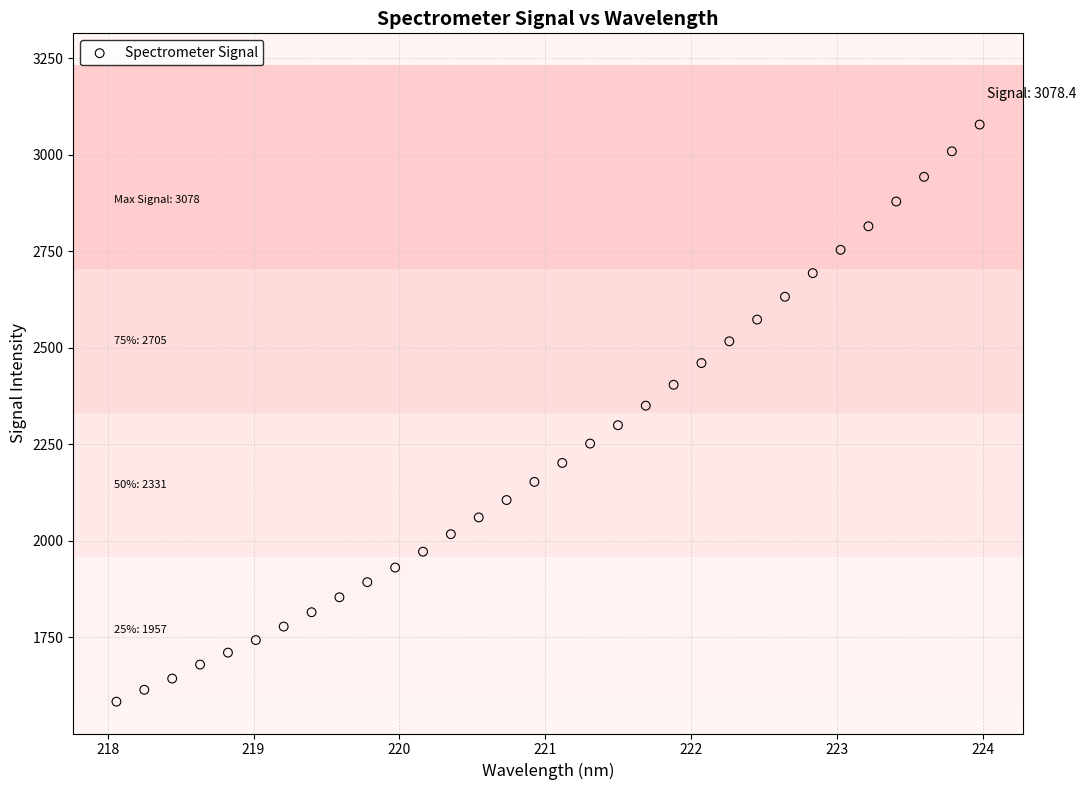

What is the range of X values (max minus min)?

5.9